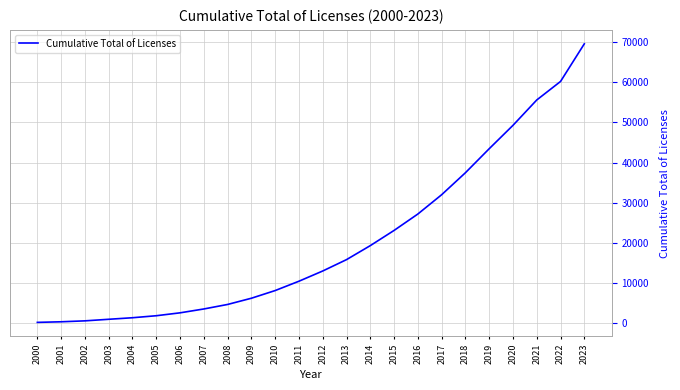

What is the change in value from 2009 to 2020?

+43078